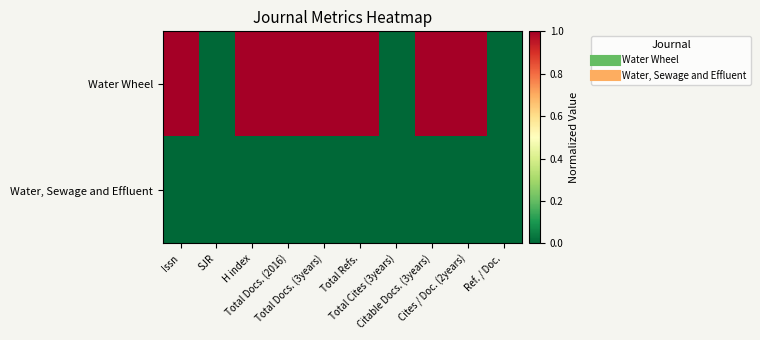

Reading right to left, extract all data points from this chart.

Water Wheel: Ref. / Doc.=0	Cites / Doc. (2years)=1	Citable Docs. (3years)=1	Total Cites (3years)=0	Total Refs.=1	Total Docs. (3years)=1	Total Docs. (2016)=1	H index=1	SJR=0	Issn=1
Water, Sewage and Effluent: Ref. / Doc.=0	Cites / Doc. (2years)=0	Citable Docs. (3years)=0	Total Cites (3years)=0	Total Refs.=0	Total Docs. (3years)=0	Total Docs. (2016)=0	H index=0	SJR=0	Issn=0